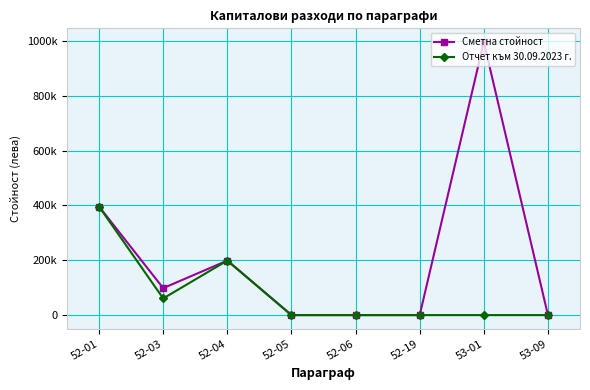

At how many categories does at least one series exceed 380568?

2